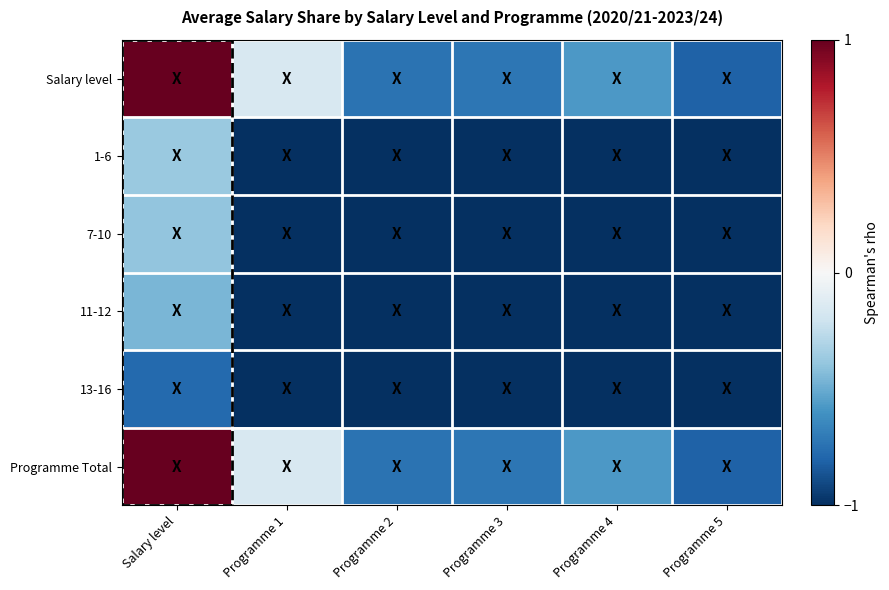

Which series has the largest total across all categories?

Salary level